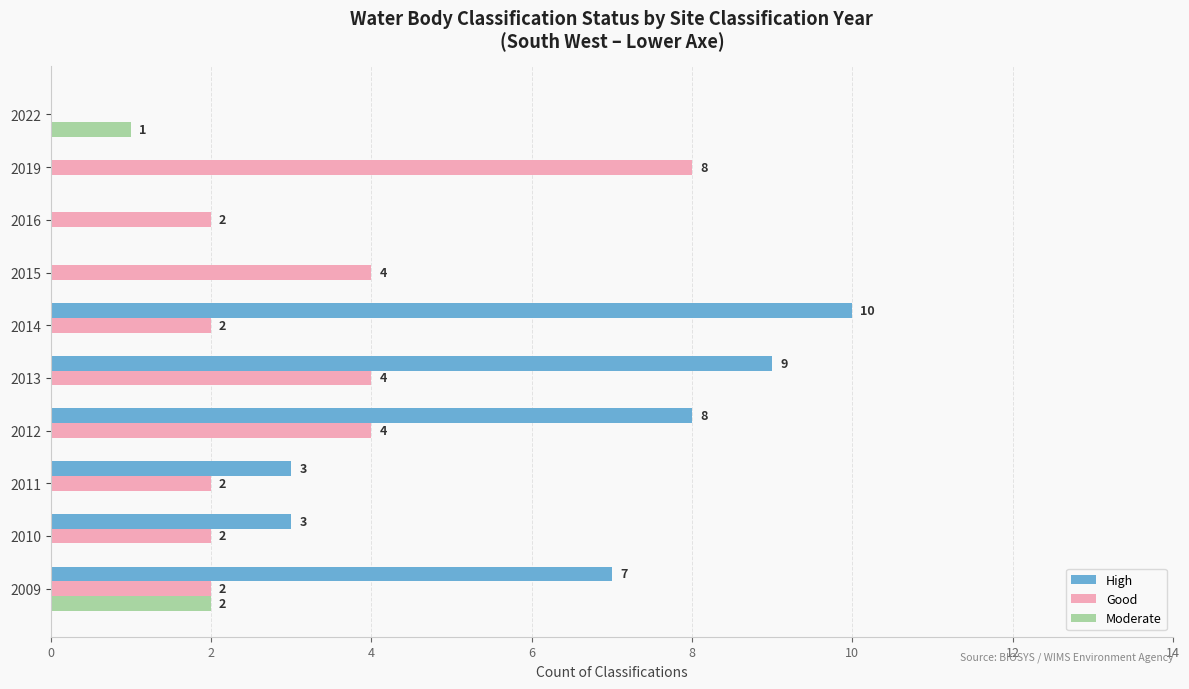

Count the number of data series in this chart.

3